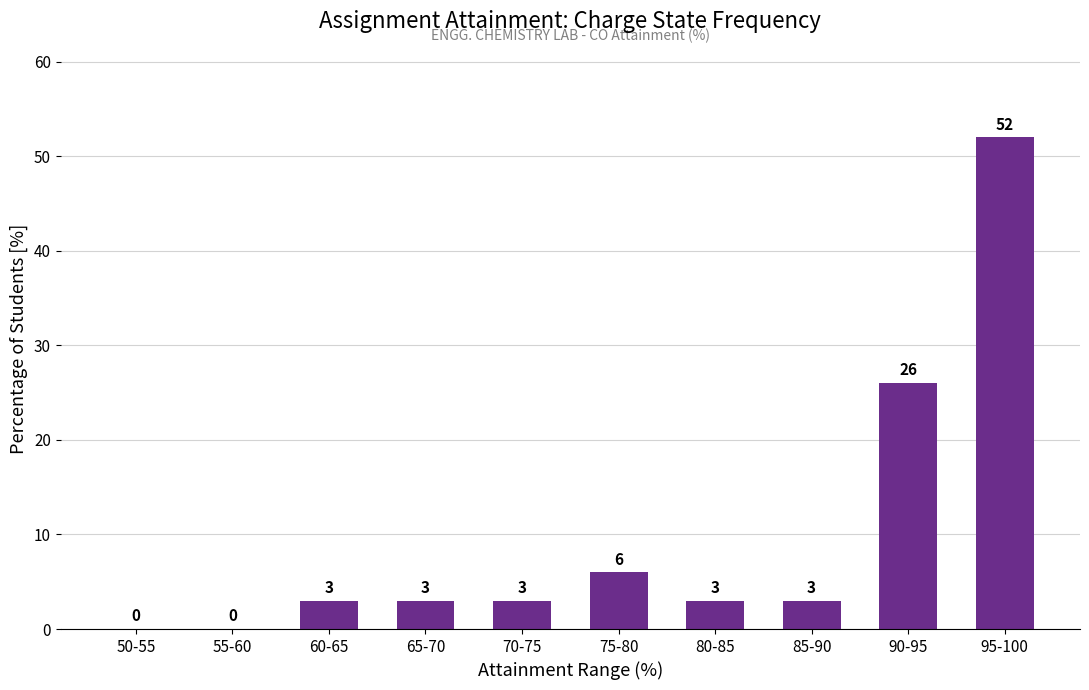

What is the sum of all values?

99